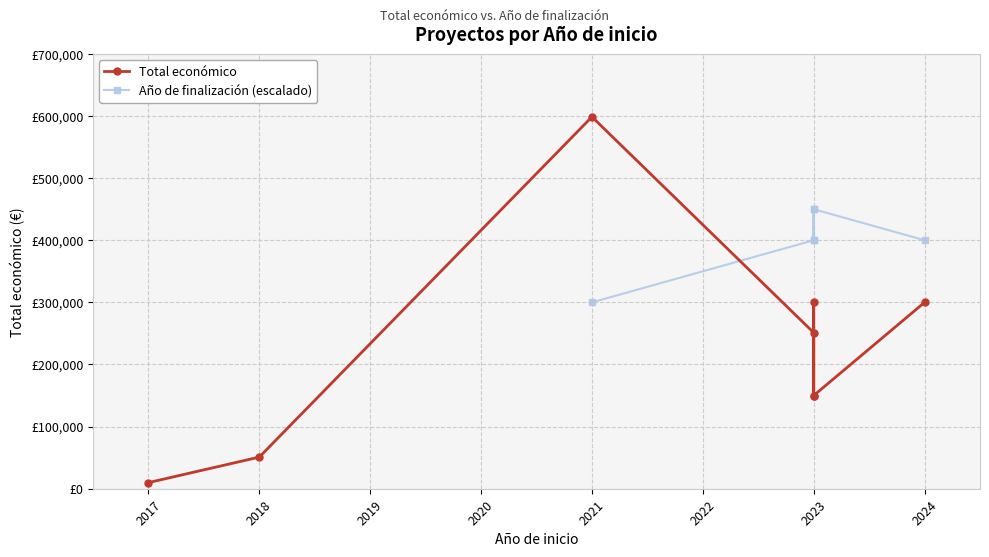

The value of Año de finalización (escalado) at 2023 is 613077.6. True or false?

False